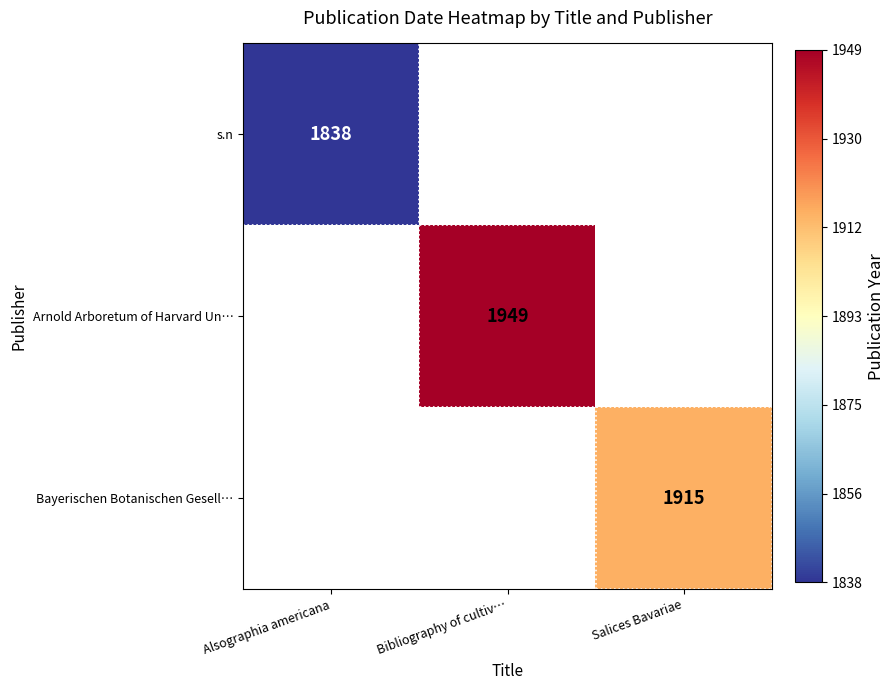

True or false: s.n has a value of 1838 at Alsographia americana.

True